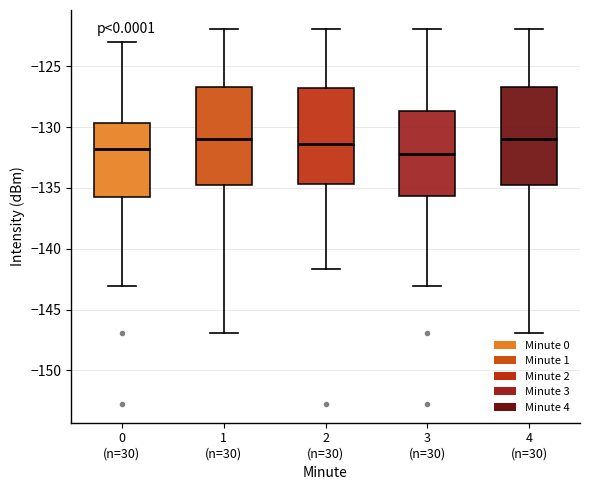

Where does the median line of the box for 1 (n=30) sit on the y-axis? The values are not printed on the chart, so give them approximately, as read against the axis.

-131.0